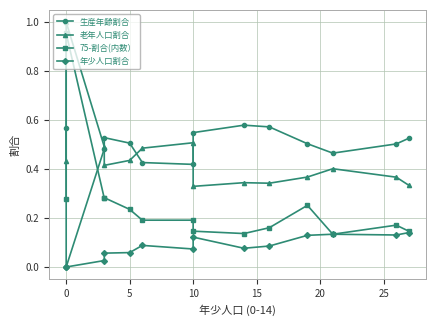

Does the chart display data point markers on the line(s)?

Yes